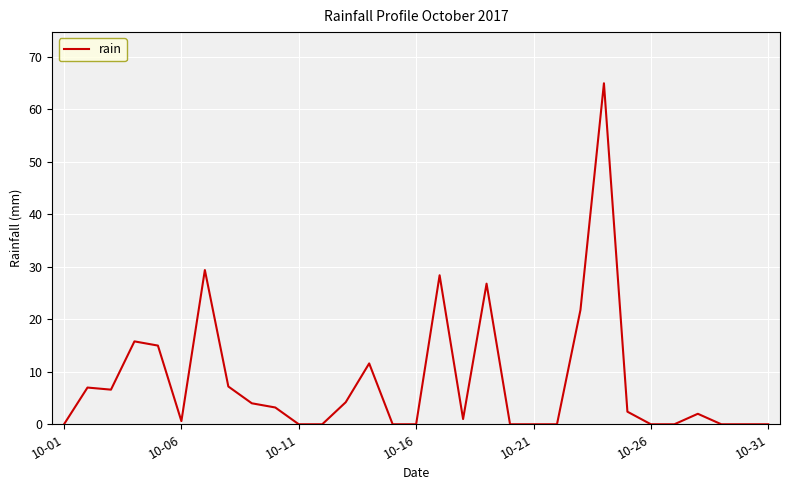

What is the greatest value displayed?

65.0